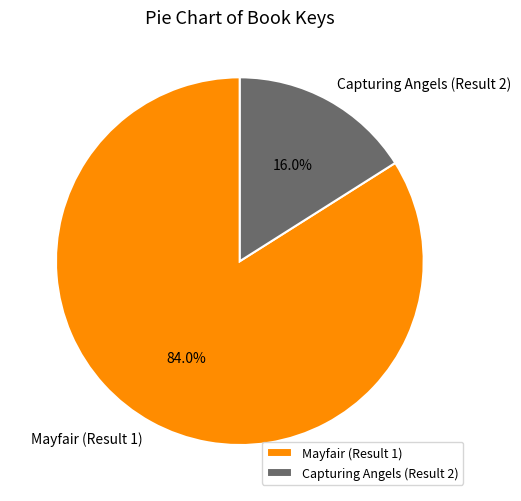

To the nearest percent, what percentage of the pie is Capturing Angels (Result 2)?

16%